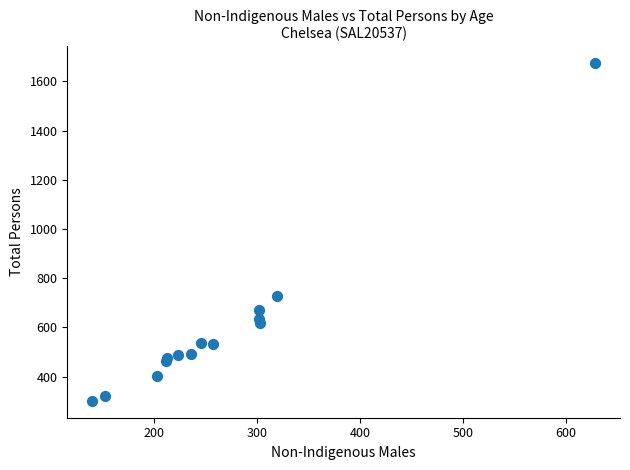

What Y value in the scatter plot is closest to 988?

726